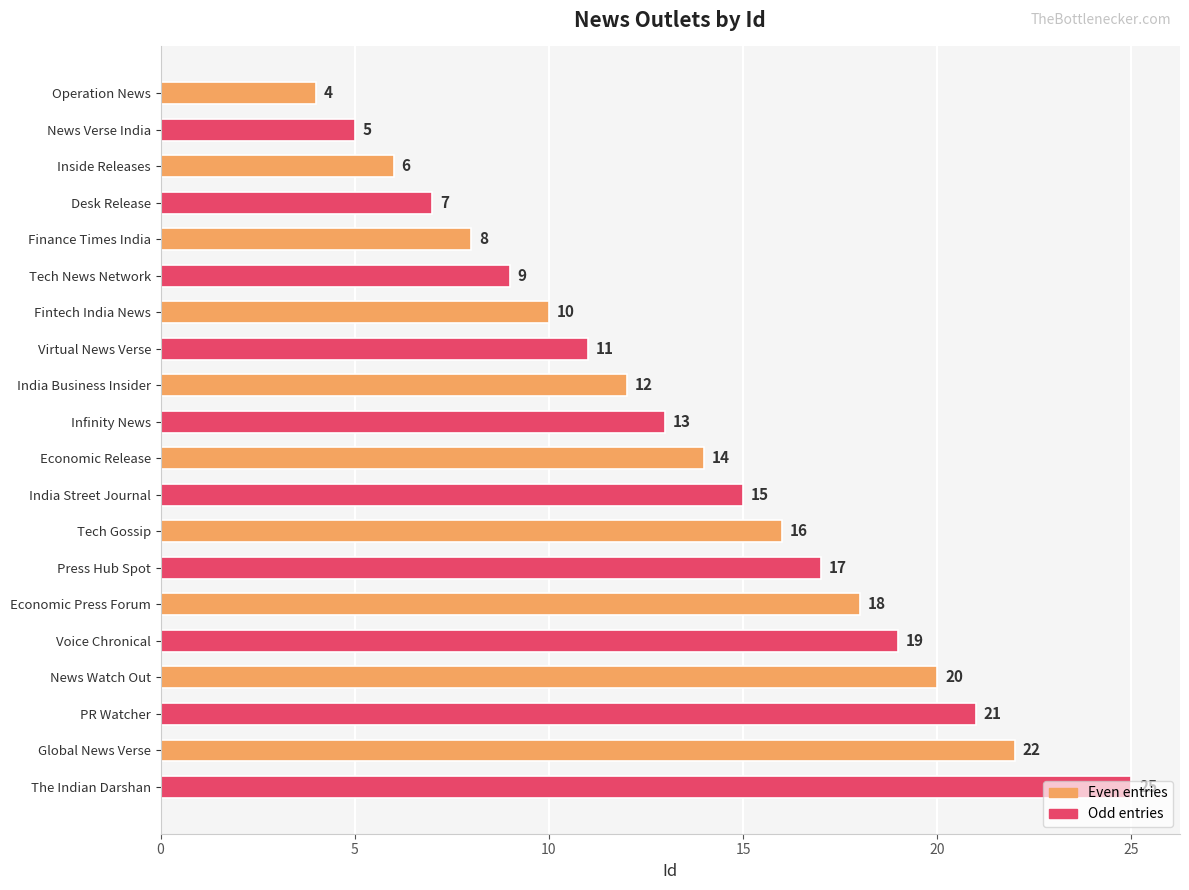

List the labels in order of value, smallest first.

Operation News, News Verse India, Inside Releases, Desk Release, Finance Times India, Tech News Network, Fintech India News, Virtual News Verse, India Business Insider, Infinity News, Economic Release, India Street Journal, Tech Gossip, Press Hub Spot, Economic Press Forum, Voice Chronical, News Watch Out, PR Watcher, Global News Verse, The Indian Darshan